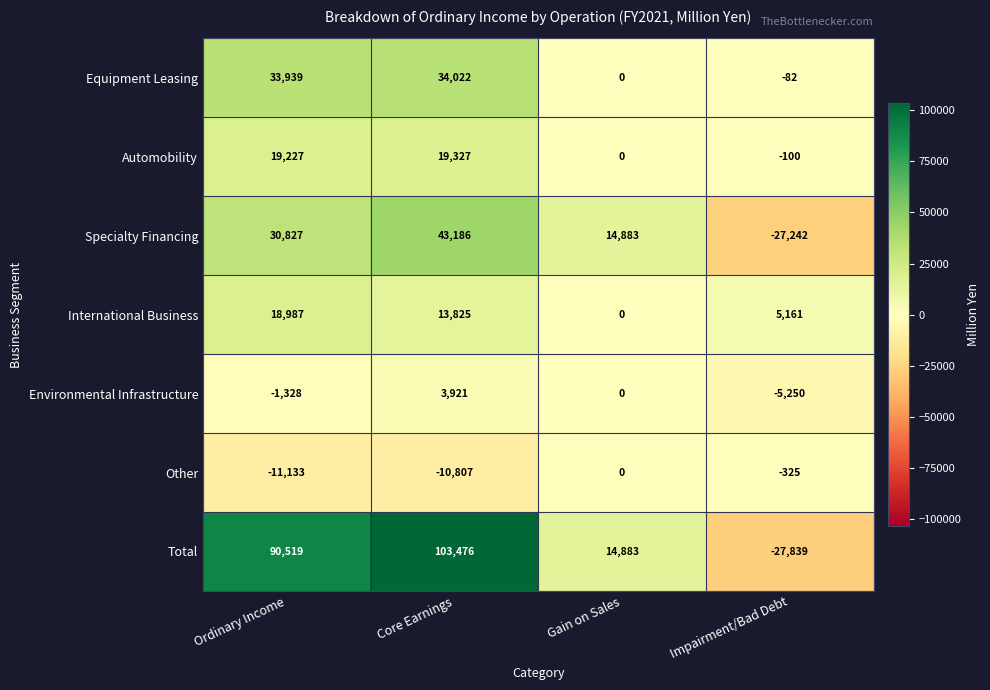

At Ordinary Income, list the series in order from smallest to largest.

Other, Environmental Infrastructure, International Business, Automobility, Specialty Financing, Equipment Leasing, Total